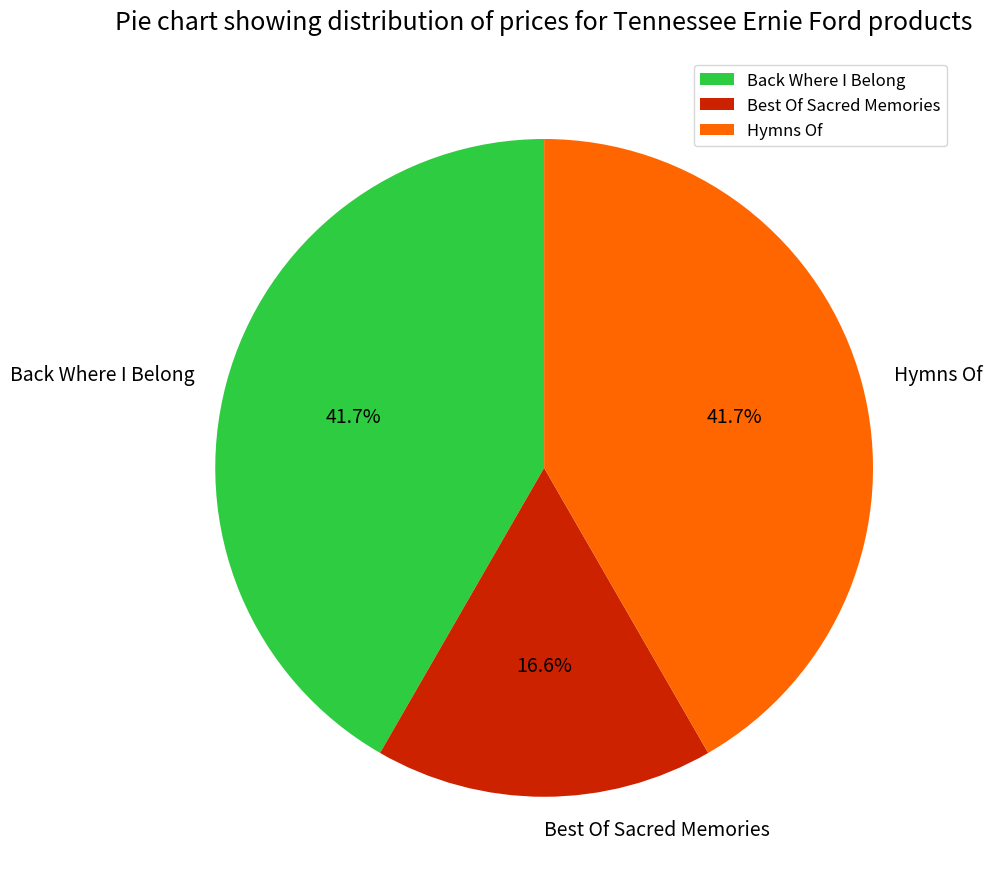

To the nearest percent, what is the difference between the largest and smallest slice percentages?

25%